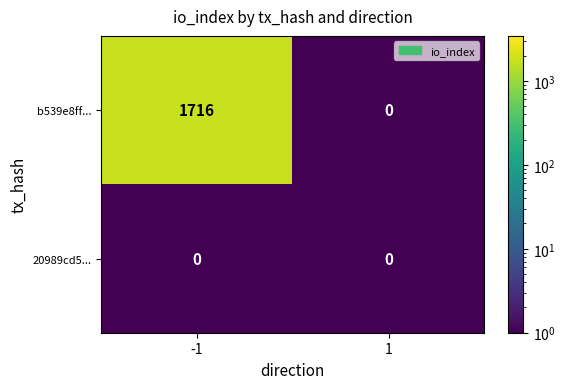

Reading left to right, transcribe all the data shown in this chart.

b539e8ff...: -1=1716	1=0
20989cd5...: -1=0	1=0